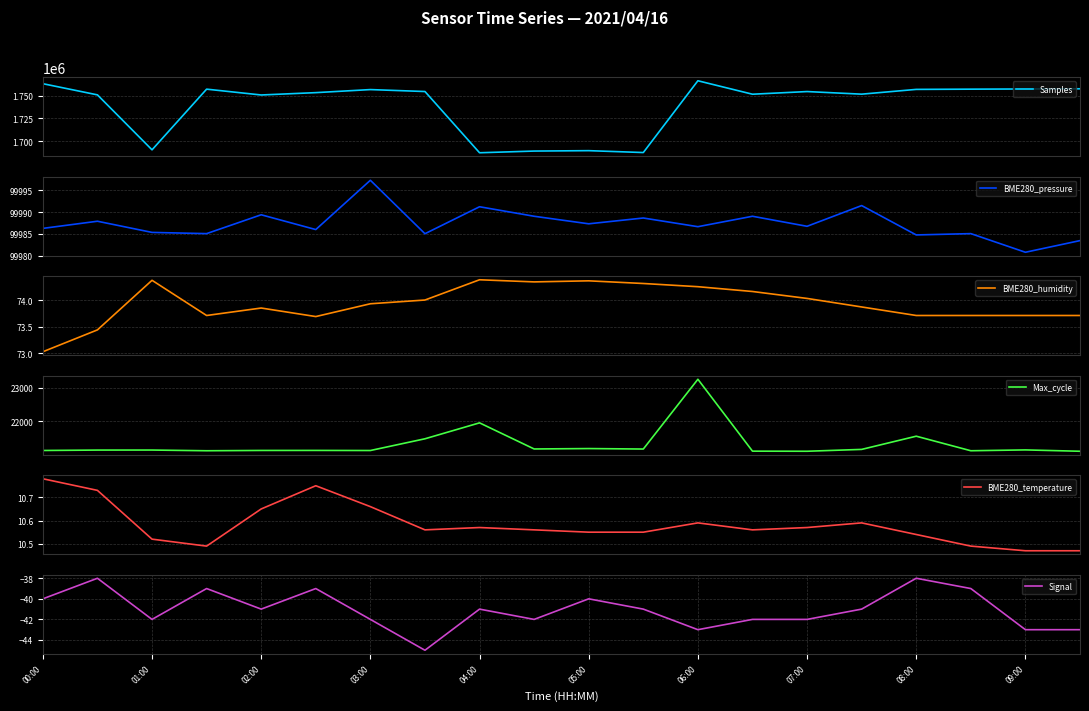

What is the highest value of the Samples series?

1766289